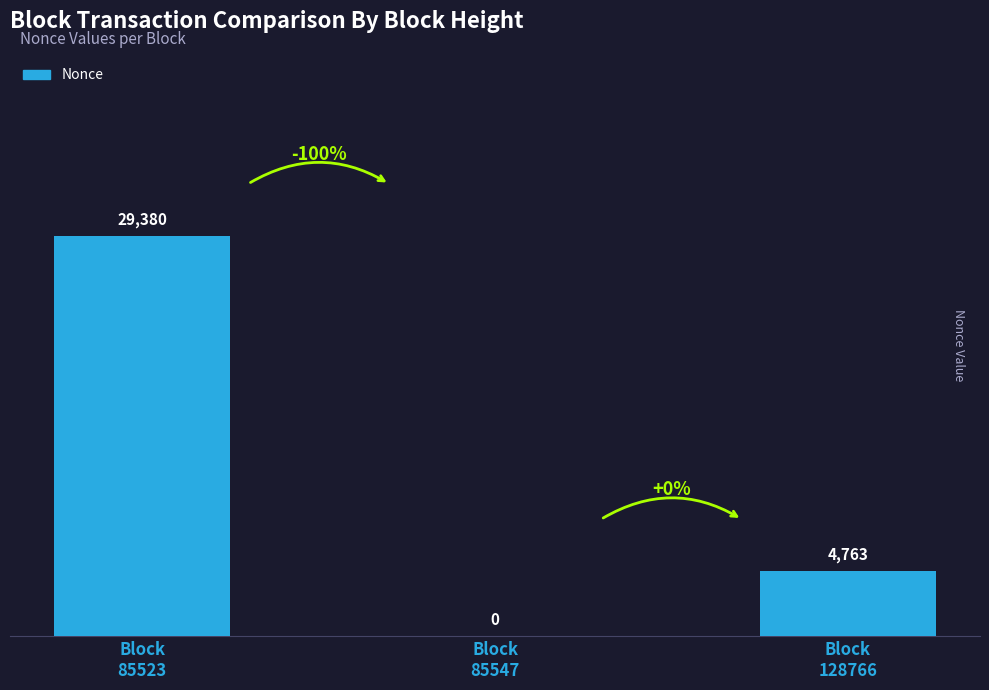

What is the greatest value displayed?

29380